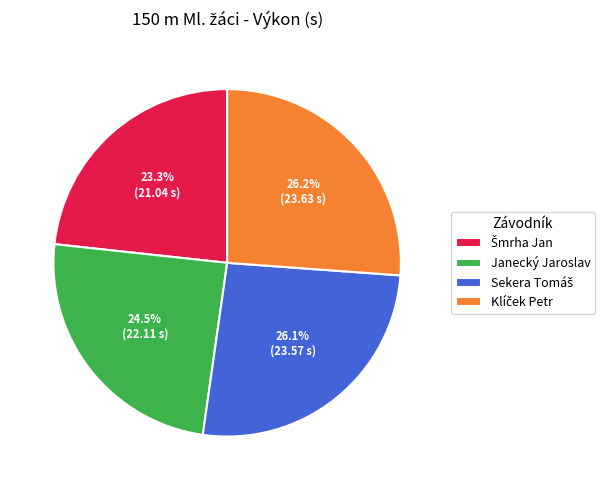

Is there a majority slice in this chart?

No